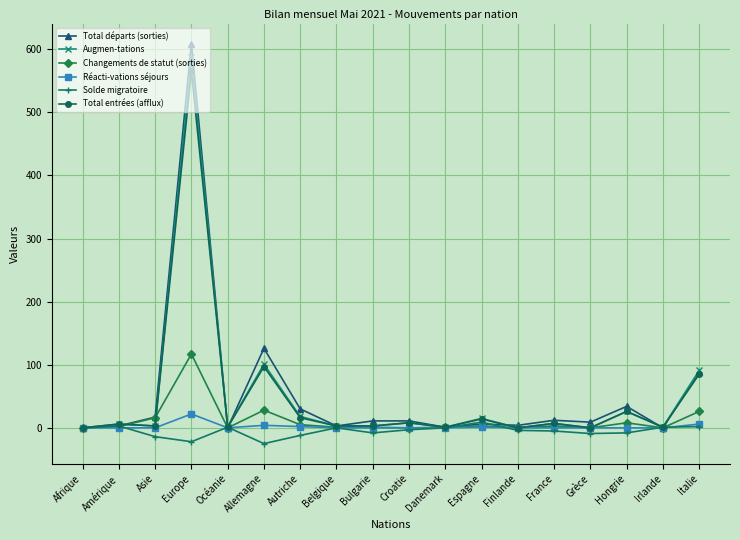

How many data points in Solde migratoire are above -3?

8